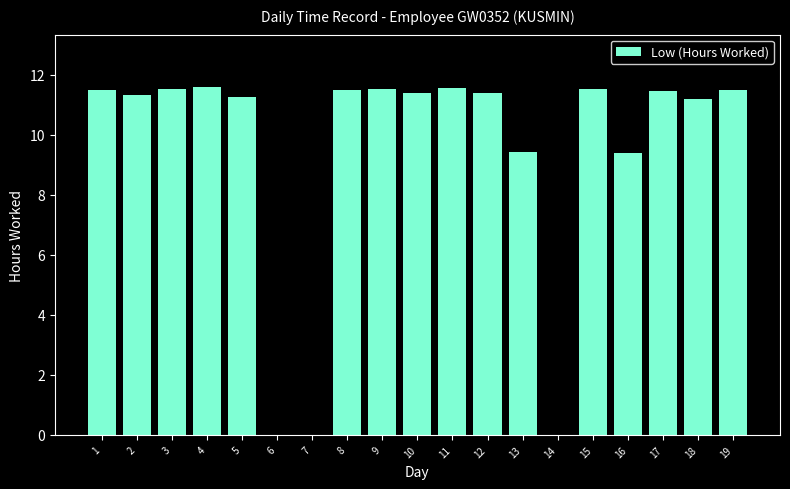

What is the average value?

9.4